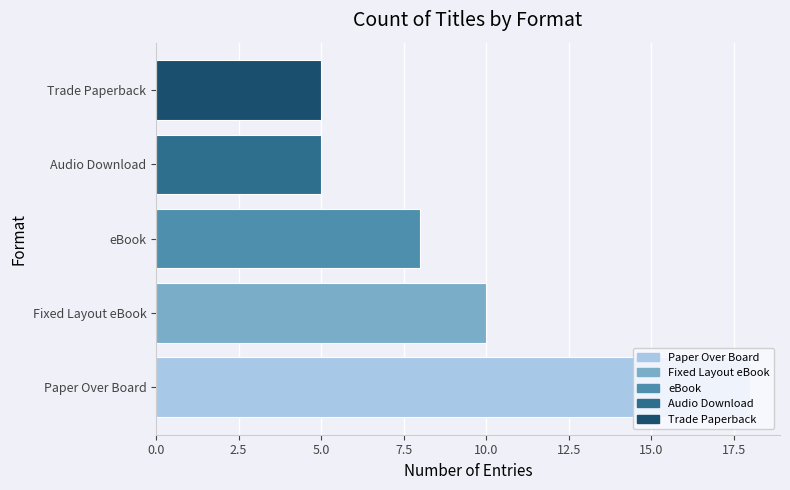

At which label does the data first exceed 8?

Paper Over Board